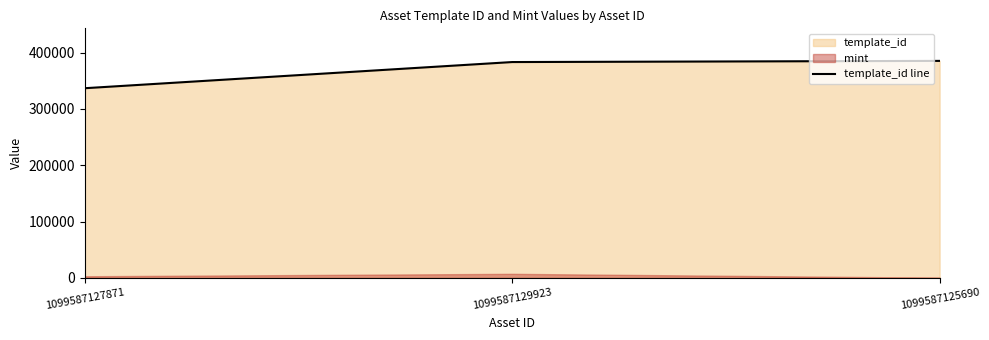

Rank the categories by value from lowest to highest.

1099587127871, 1099587129923, 1099587125690